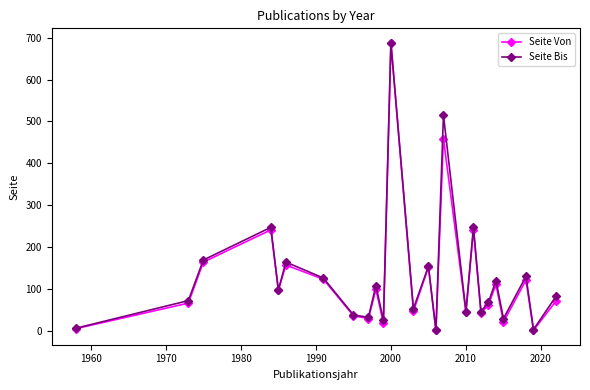

Does the chart have visible grid lines?

No